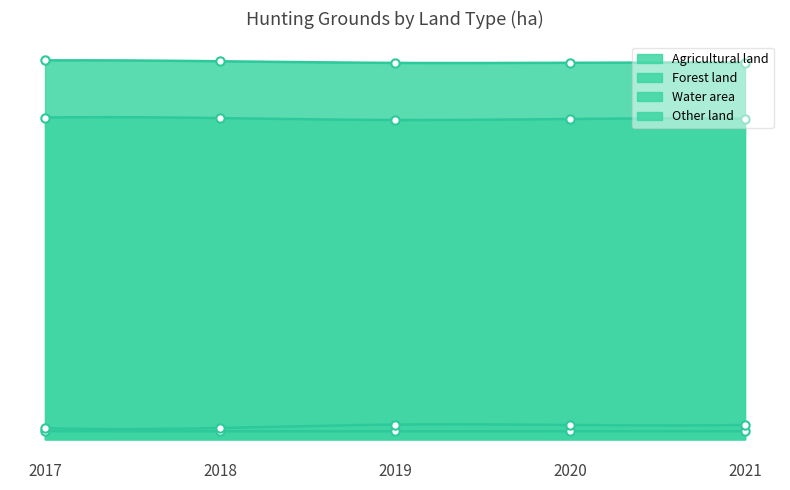

Which has a higher value, 2020 or 2017?

2017